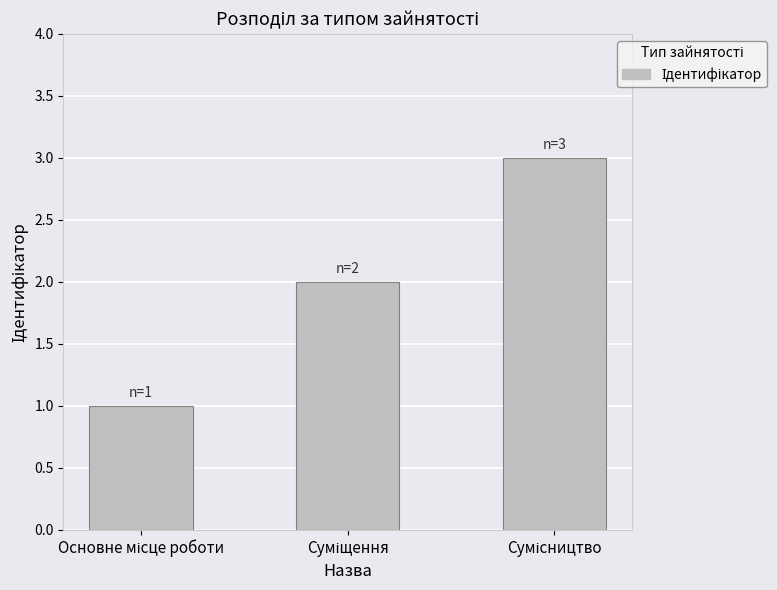

What is the average value?

2